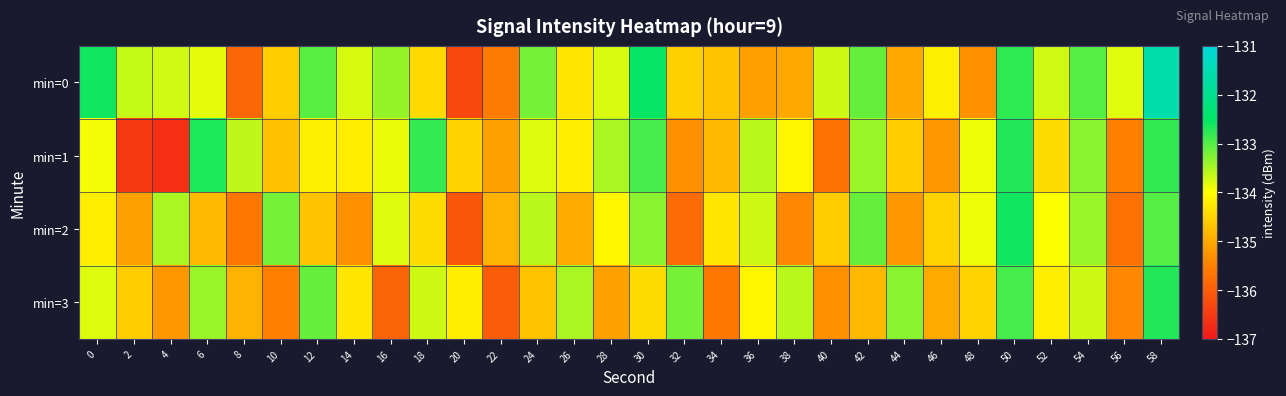

What is the spread (max minus min) of values at 34?

1.3